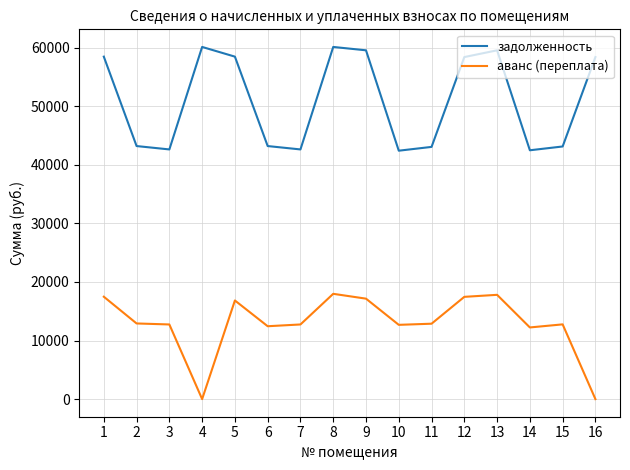

The value of задолженность at 7 is 72768.6. True or false?

False